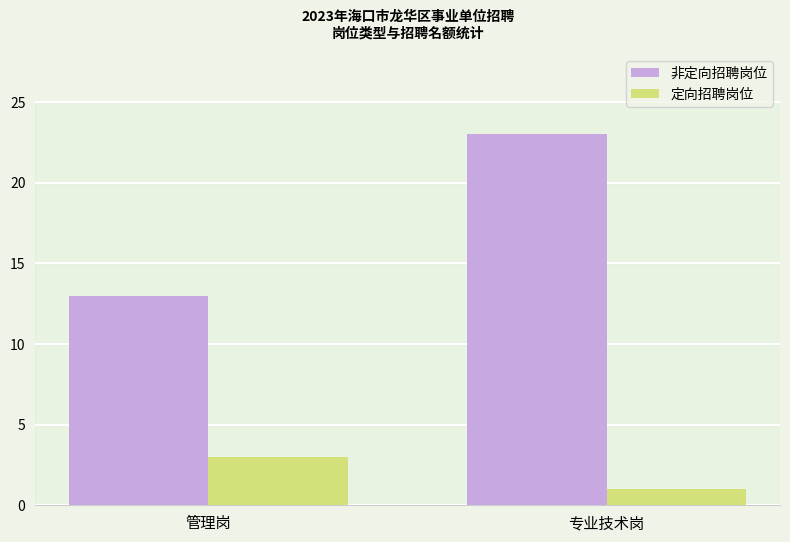

What is the label of the 1st bar from the left?

管理岗